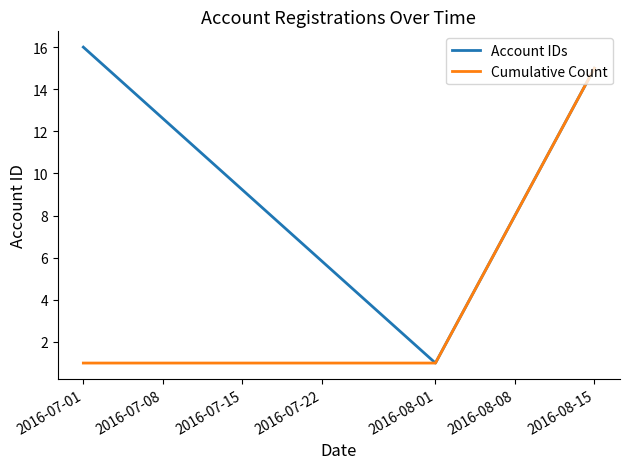

Which series has the largest total across all categories?

Account IDs